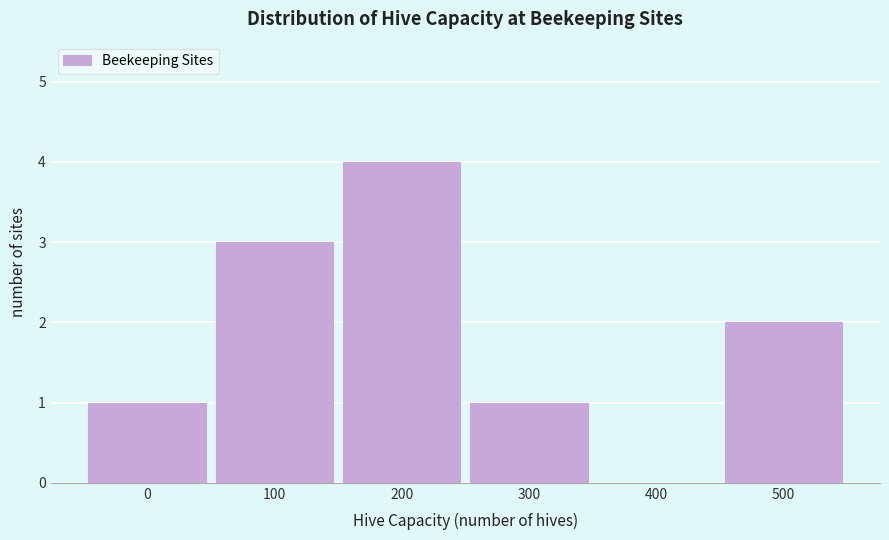

Reading left to right, list all the values displayed in this chart.

0=1	100=3	200=4	300=1	400=0	500=2